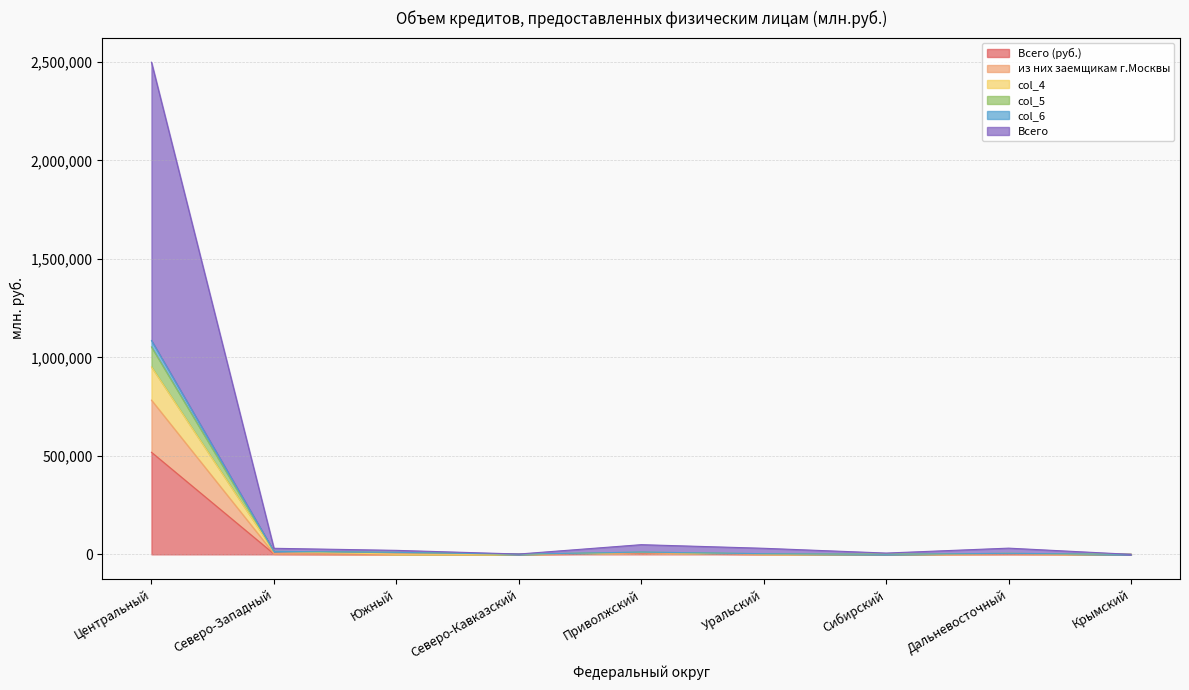

True or false: col_4 and Всего (руб.) cross at least once.

False